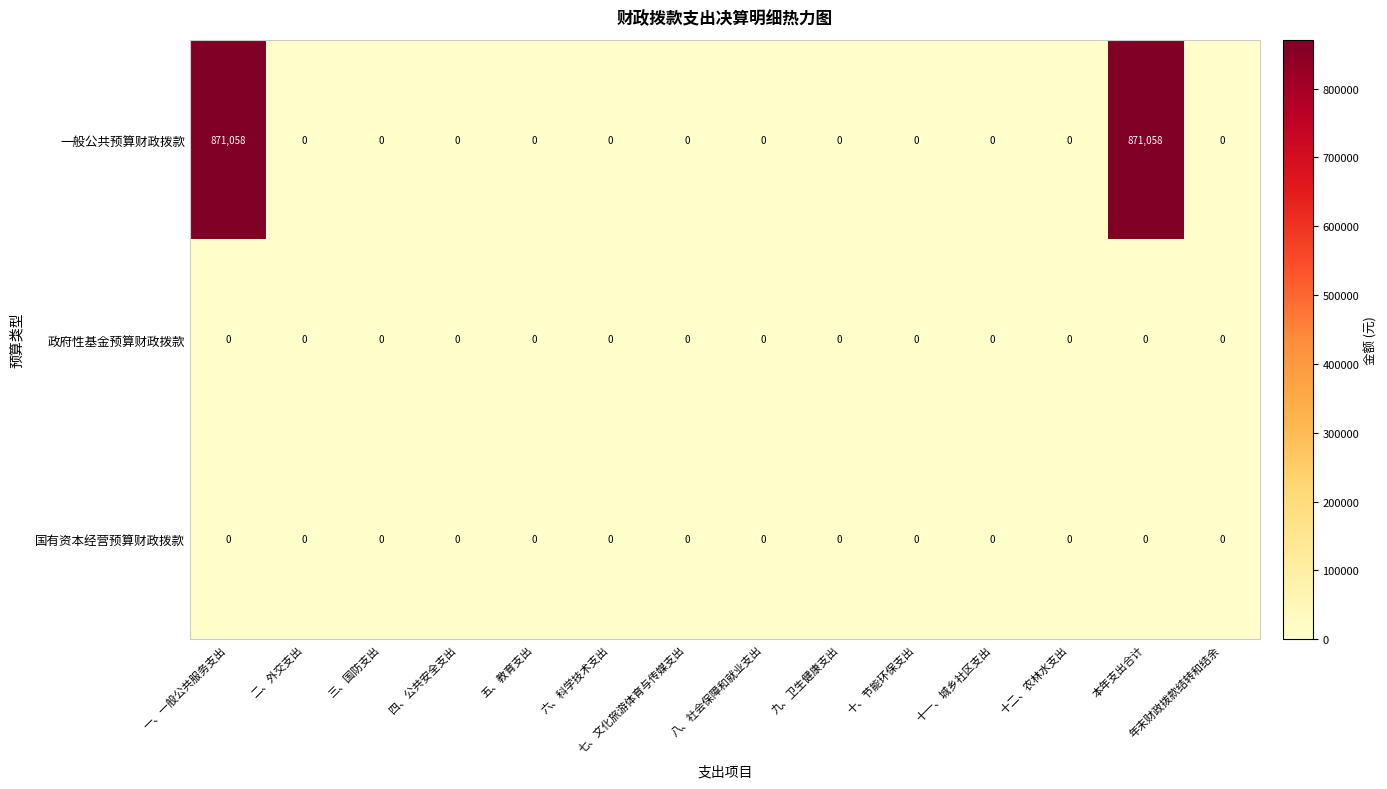

Which series has the largest range (max minus min)?

一般公共预算财政拨款